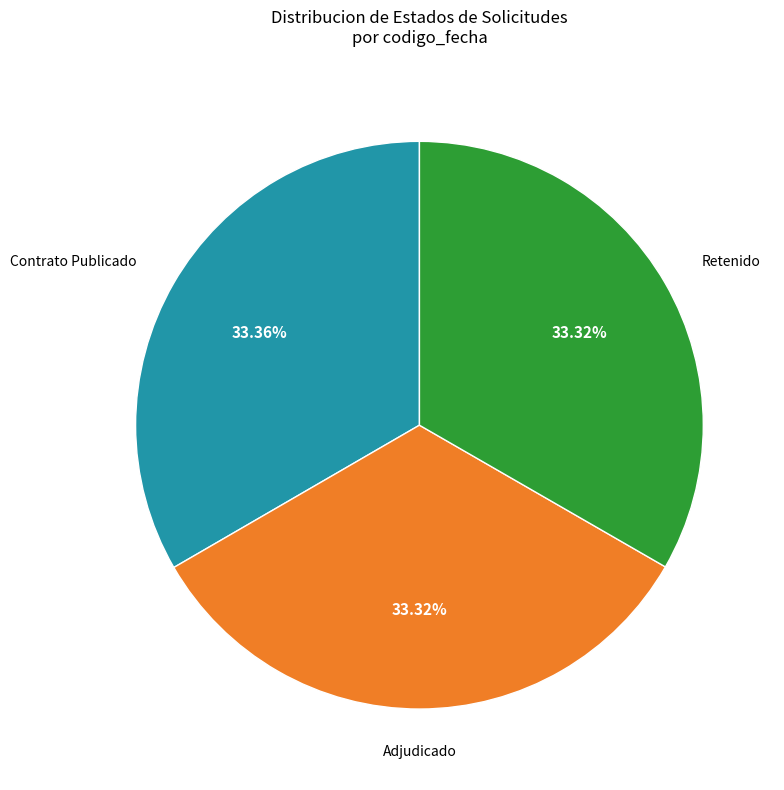

How many segments does this pie chart have?

3